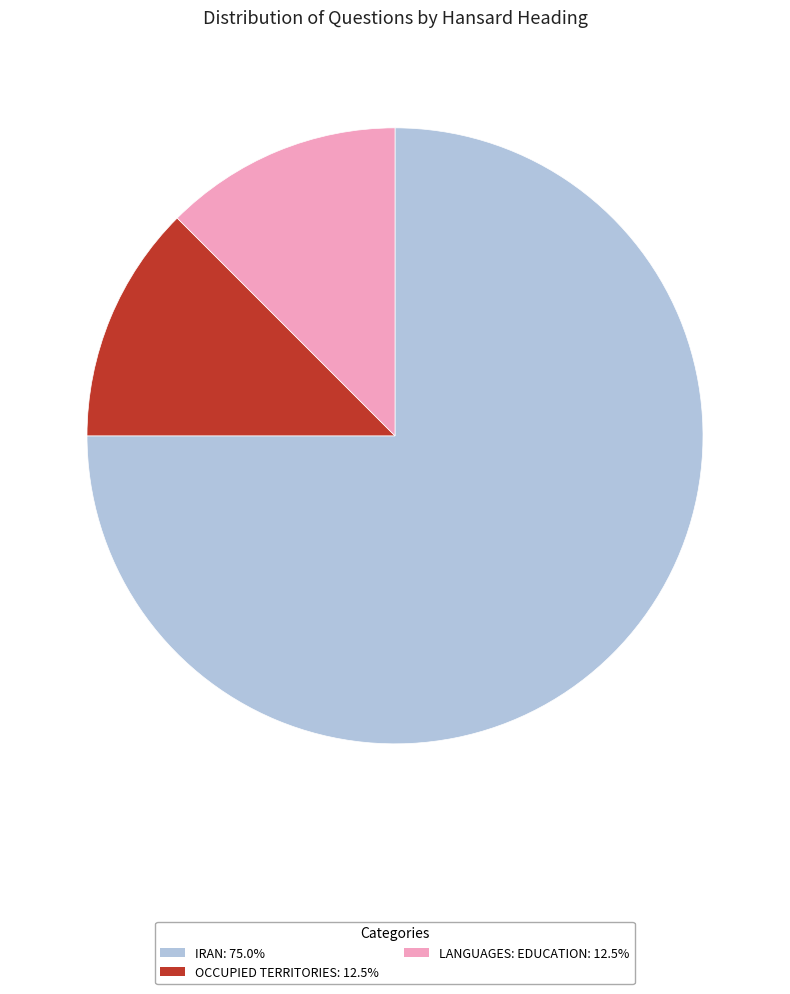

Is there a majority slice in this chart?

Yes